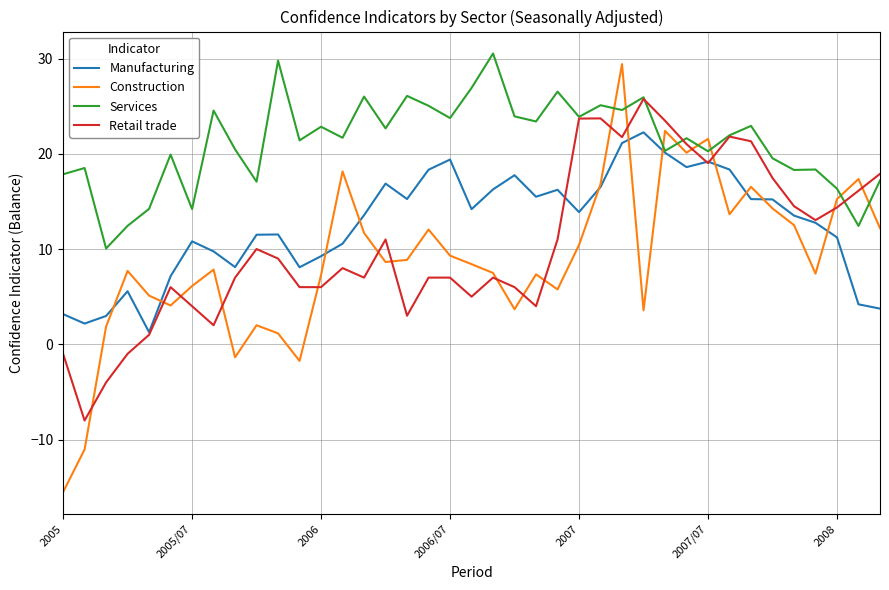

What is the smallest value displayed?

-15.5